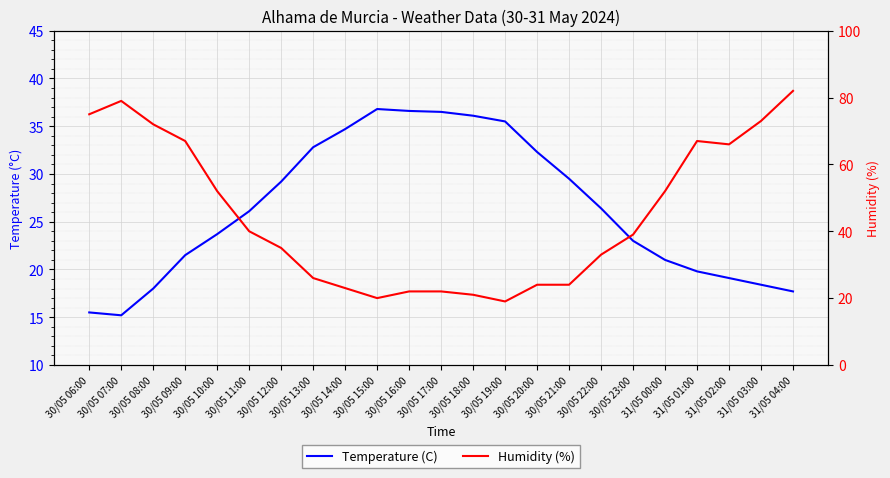

What is the value of the Temperature (C) point at the 8th from the left?

32.8